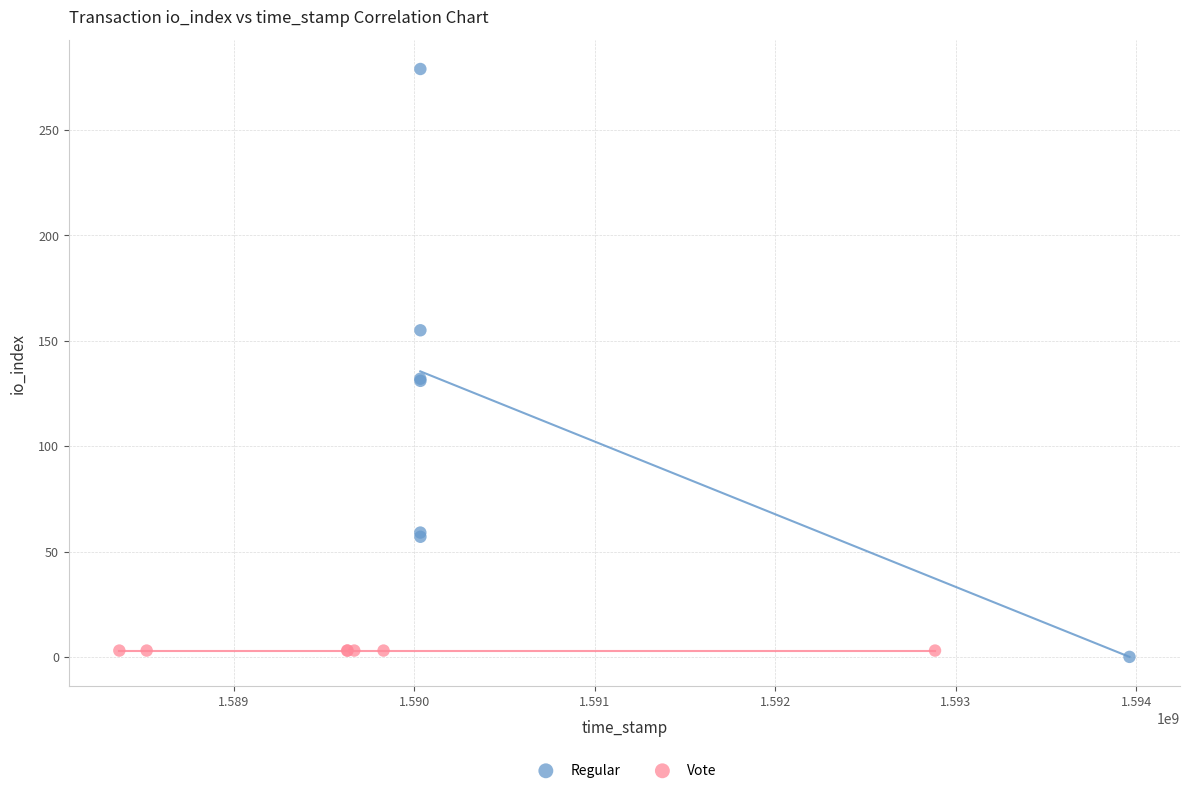

Which series reaches the maximum Y coordinate?

Regular